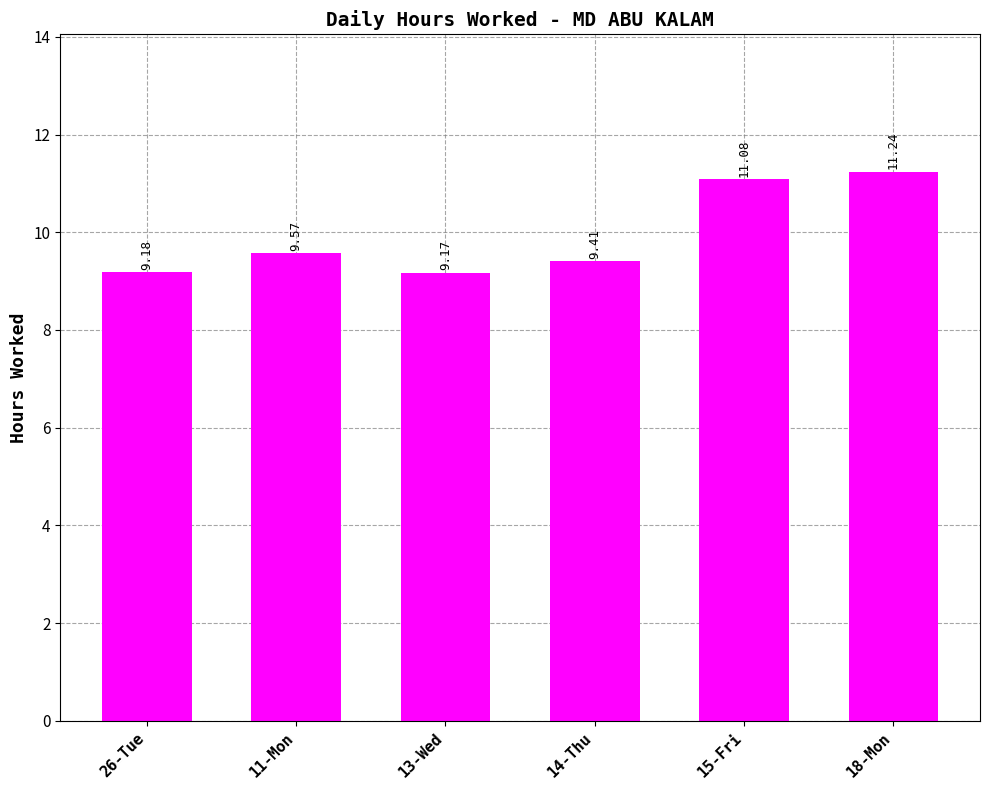

What is the greatest value displayed?

11.2